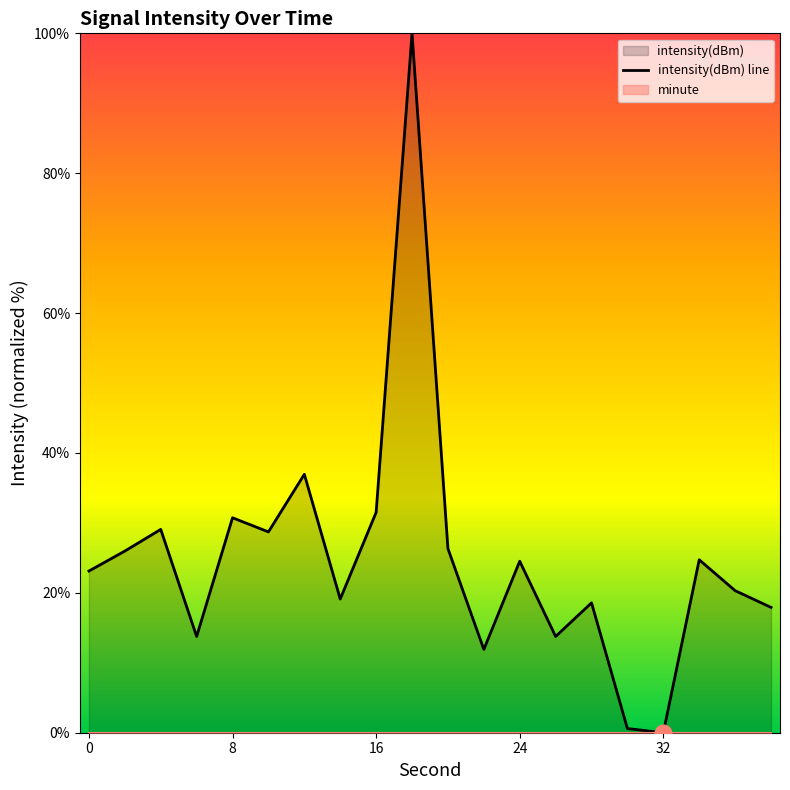

The intensity(dBm) line series shows 7.8 at 24. True or false?

False